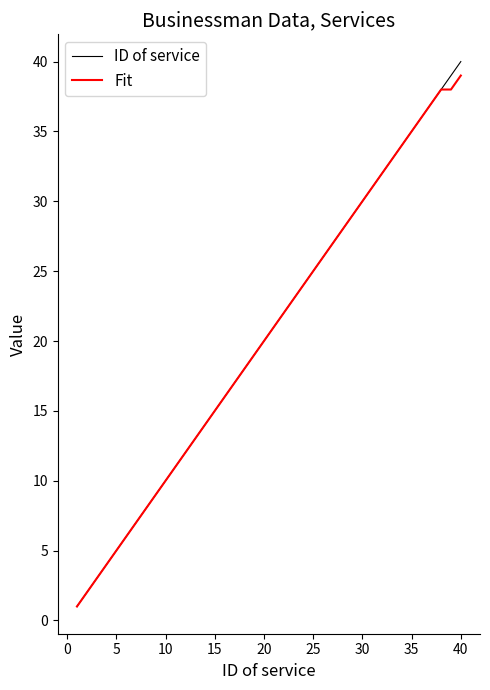

What is the maximum value shown in the chart?

40